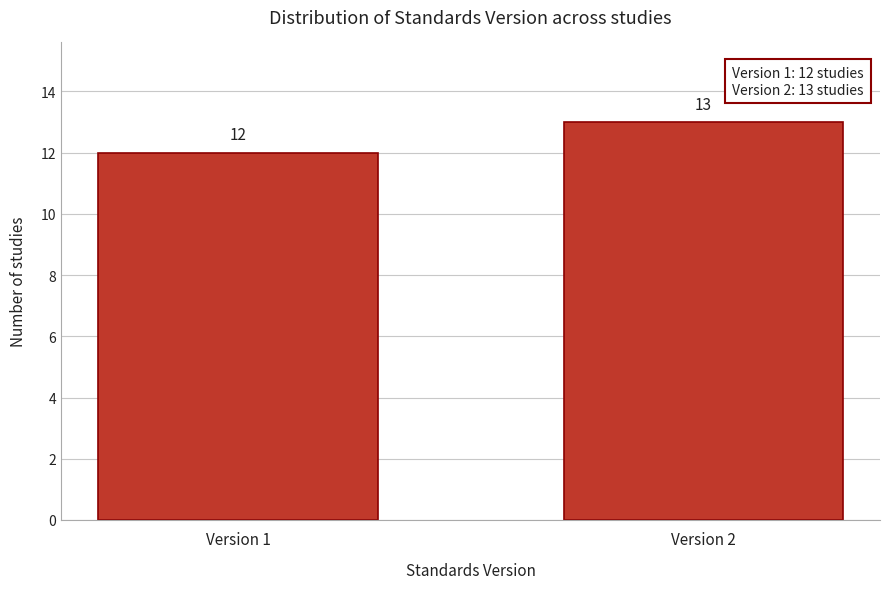

Reading left to right, what are all the values shown in this chart?

Version 1=12	Version 2=13